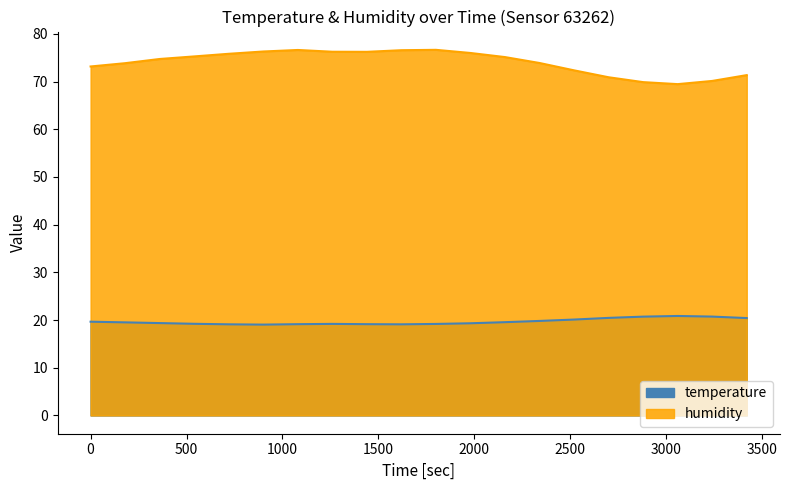

What is the value of the temperature point at the 6th from the left?

19.0